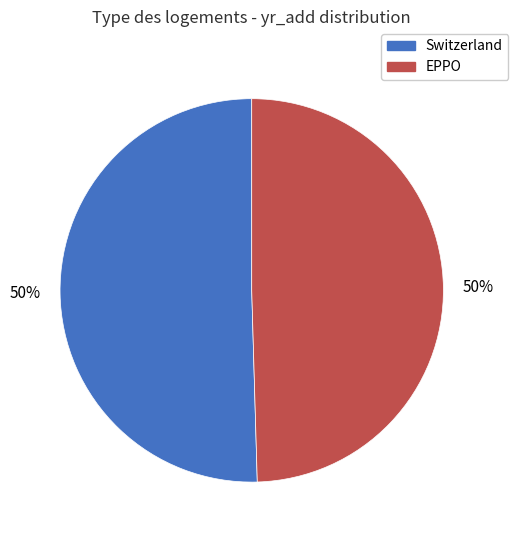

The EPPO slice represents 50% of the pie. True or false?

True